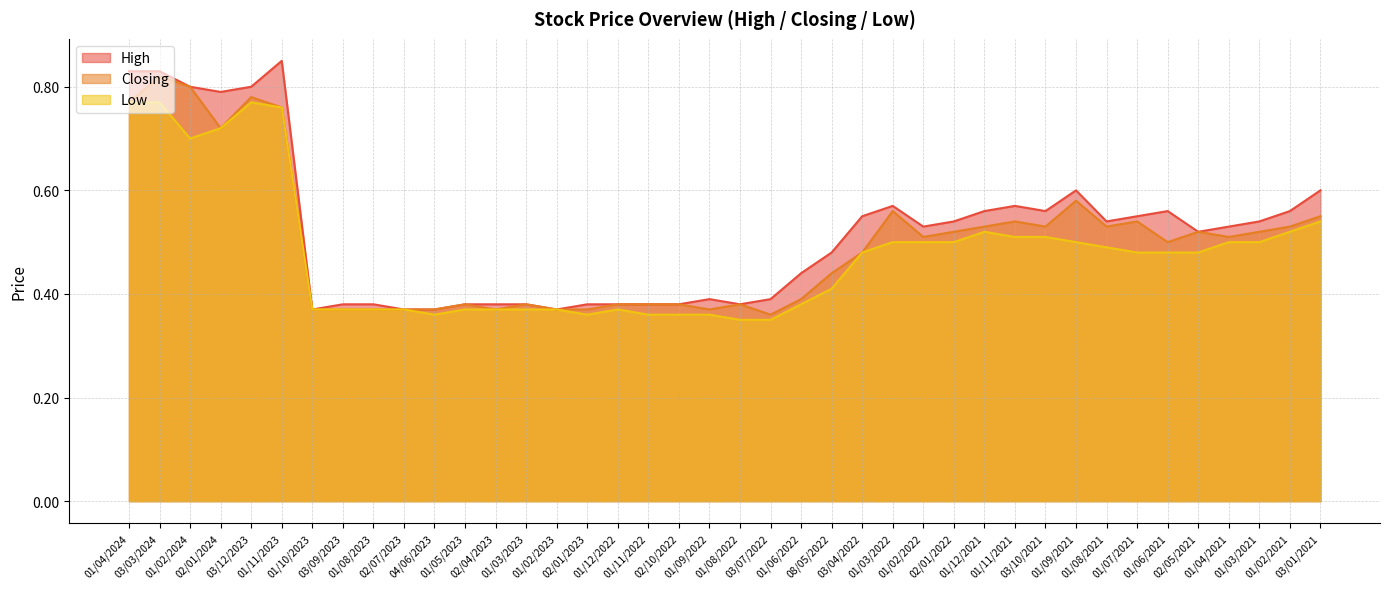

What is the sum of all Closing values?

19.9